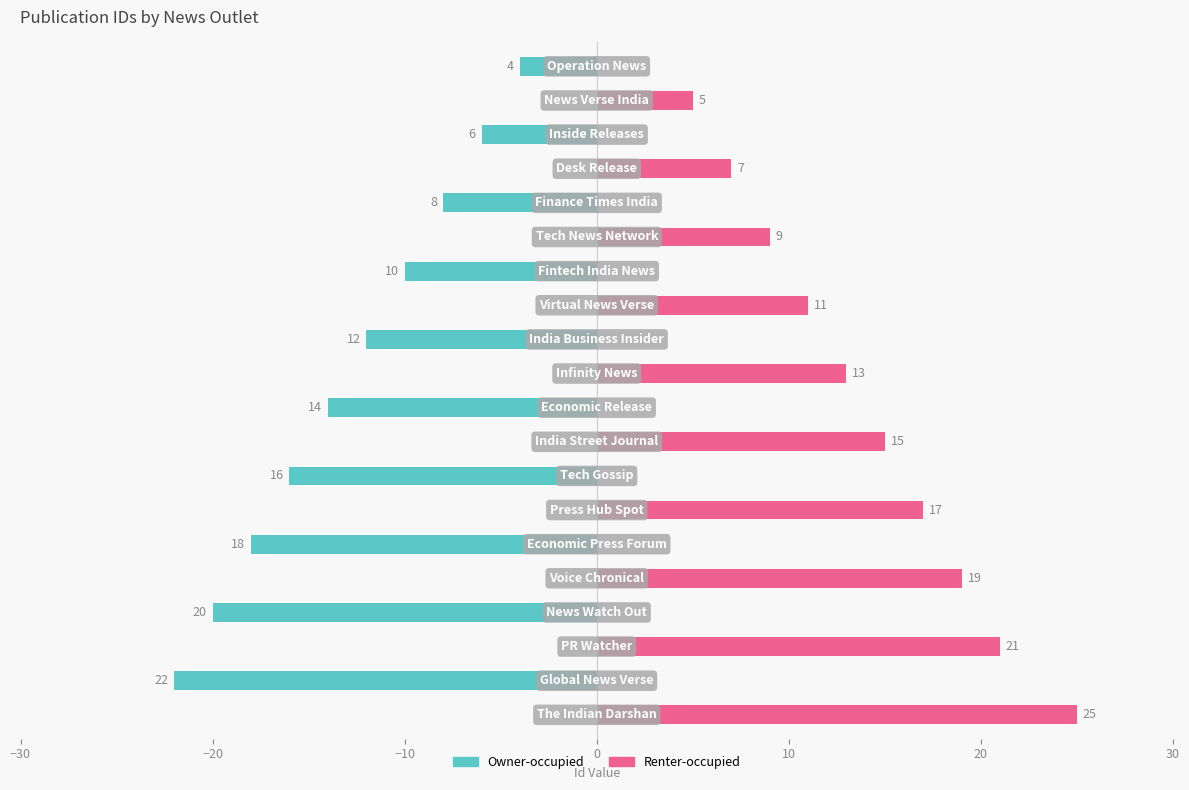

The Owner-occupied series shows 10 at 11. True or false?

False